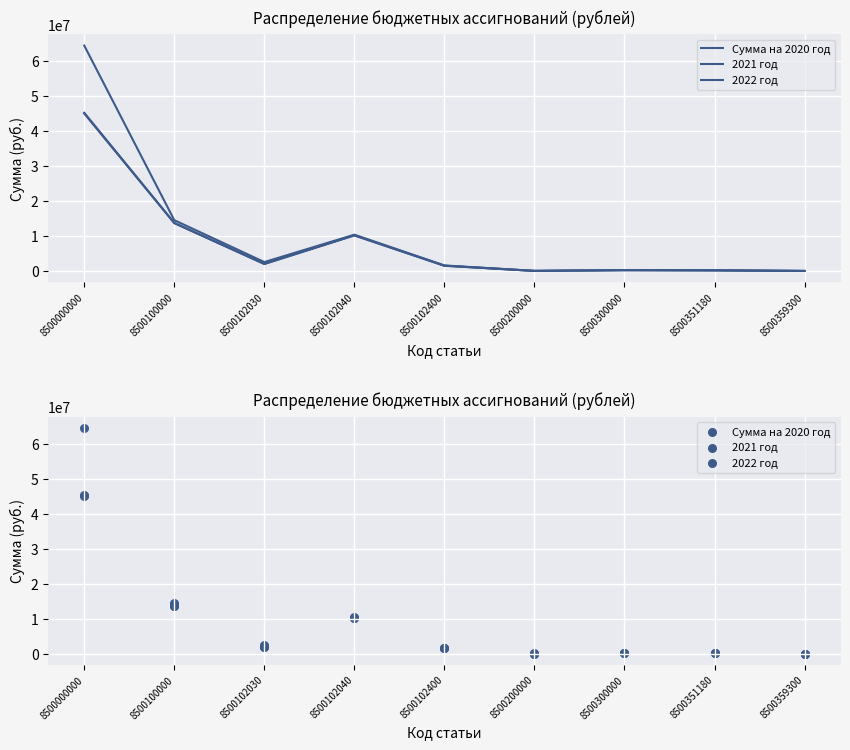

Which series reaches the minimum Y coordinate?

Сумма на 2020 год